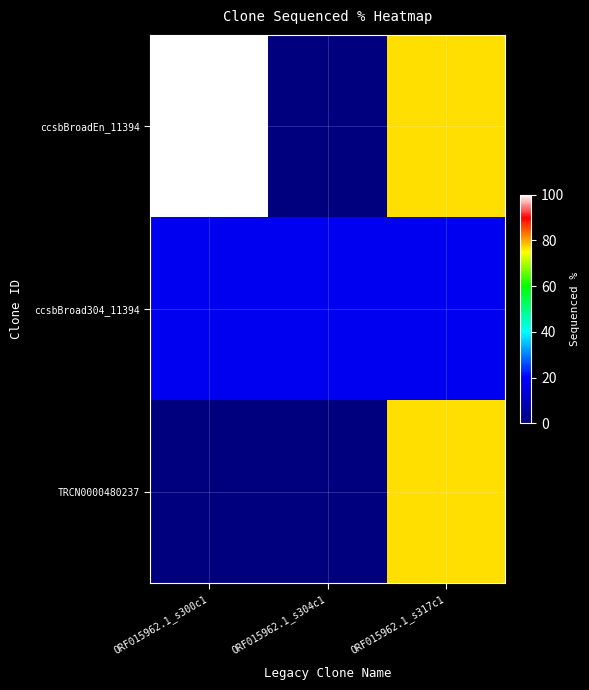

Between ORF015962.1_s304c1 and ORF015962.1_s317c1, which series saw the biggest shift?

ccsbBroadEn_11394